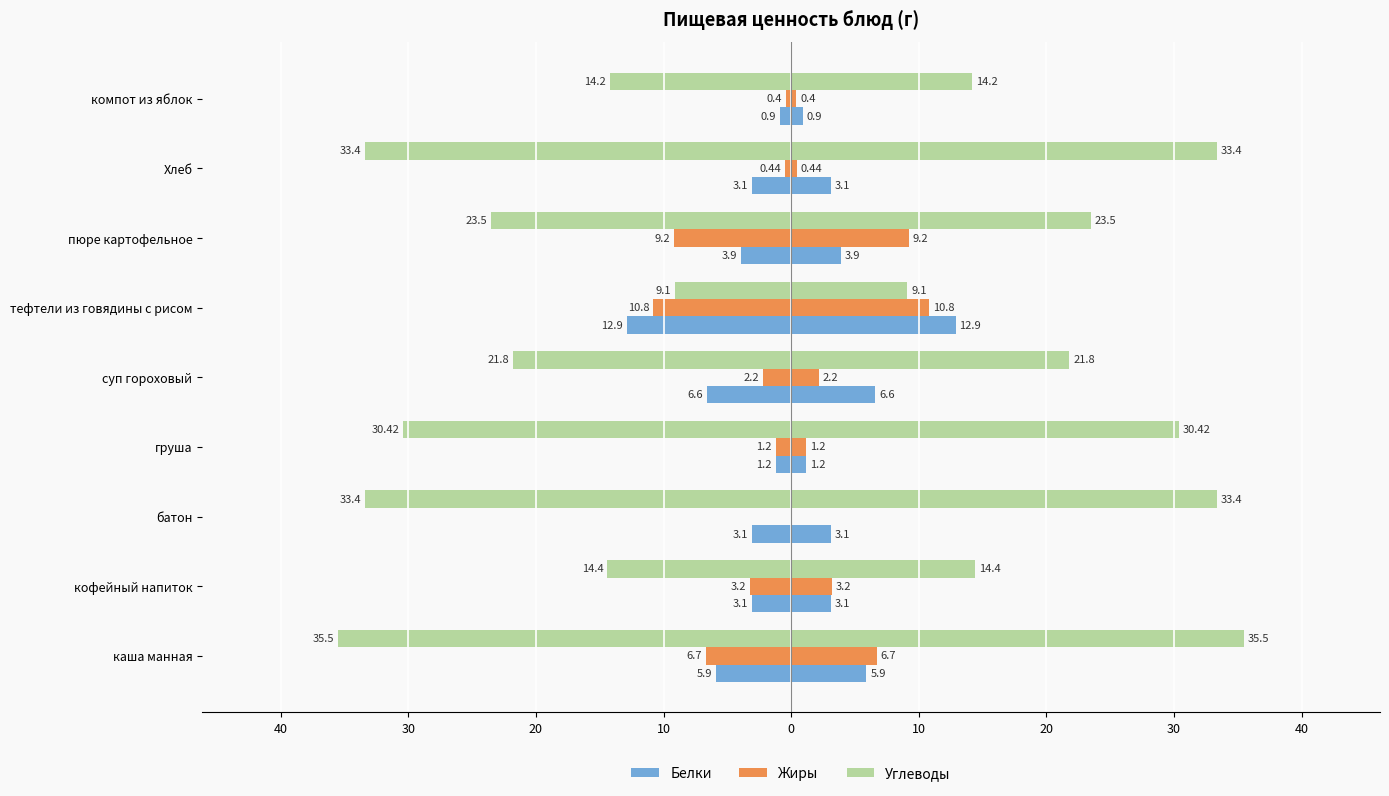

How many groups of bars are there?

9